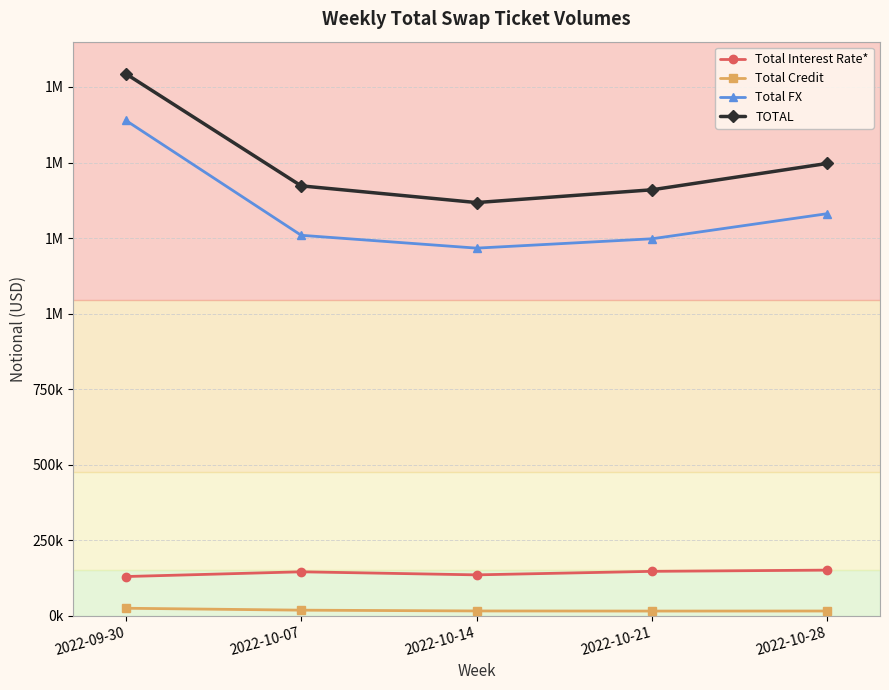

Is the value of Total FX at 2022-10-28 greater than the value of TOTAL at 2022-10-07?

No